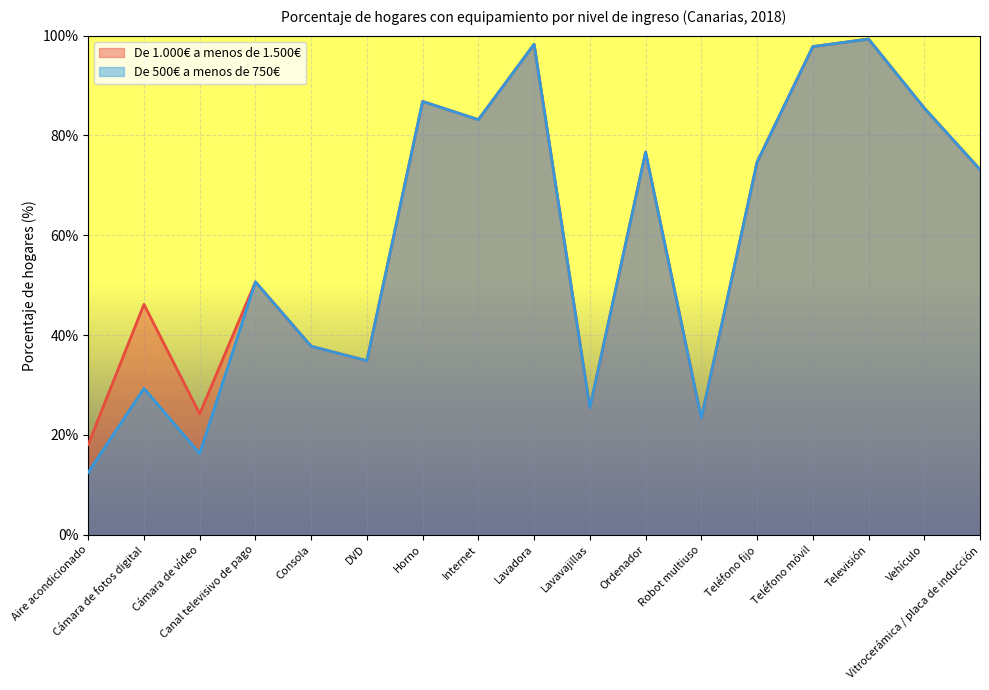

Rank the series at Vehículo from lowest to highest value.

De 1.000€ a menos de 1.500€, De 500€ a menos de 750€